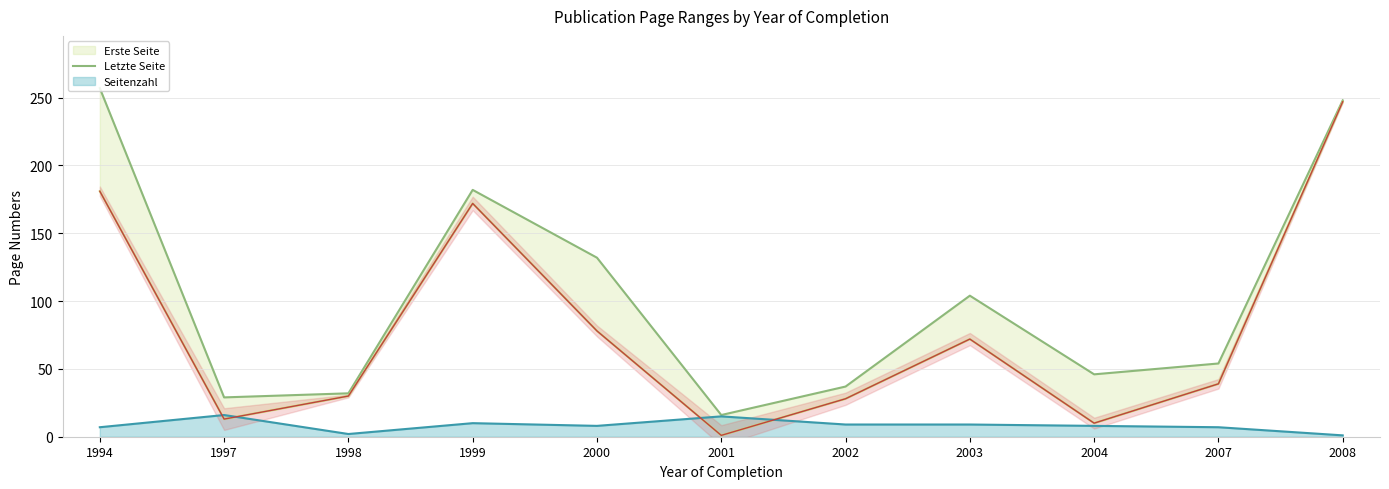

Approximately how many times larger is the value at 1994 compared to 1997?

8.9